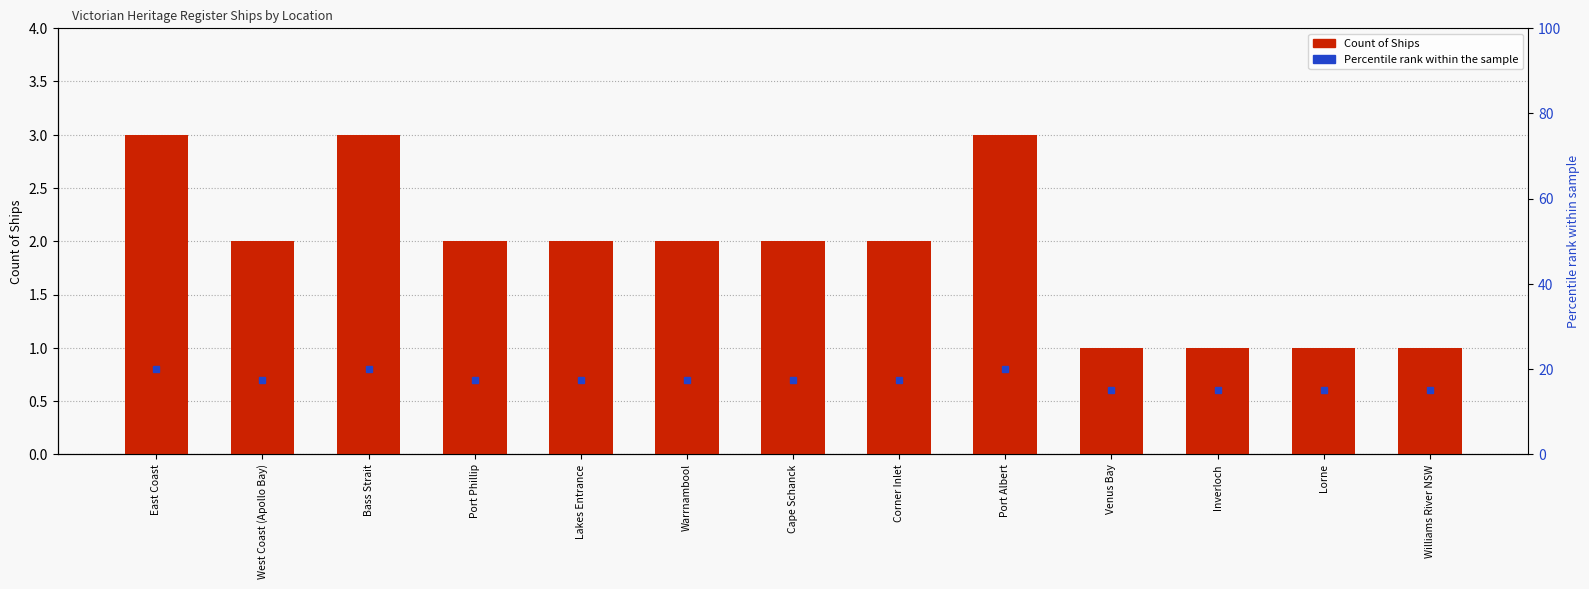

Which has a higher value, Port Phillip or Bass Strait?

Bass Strait